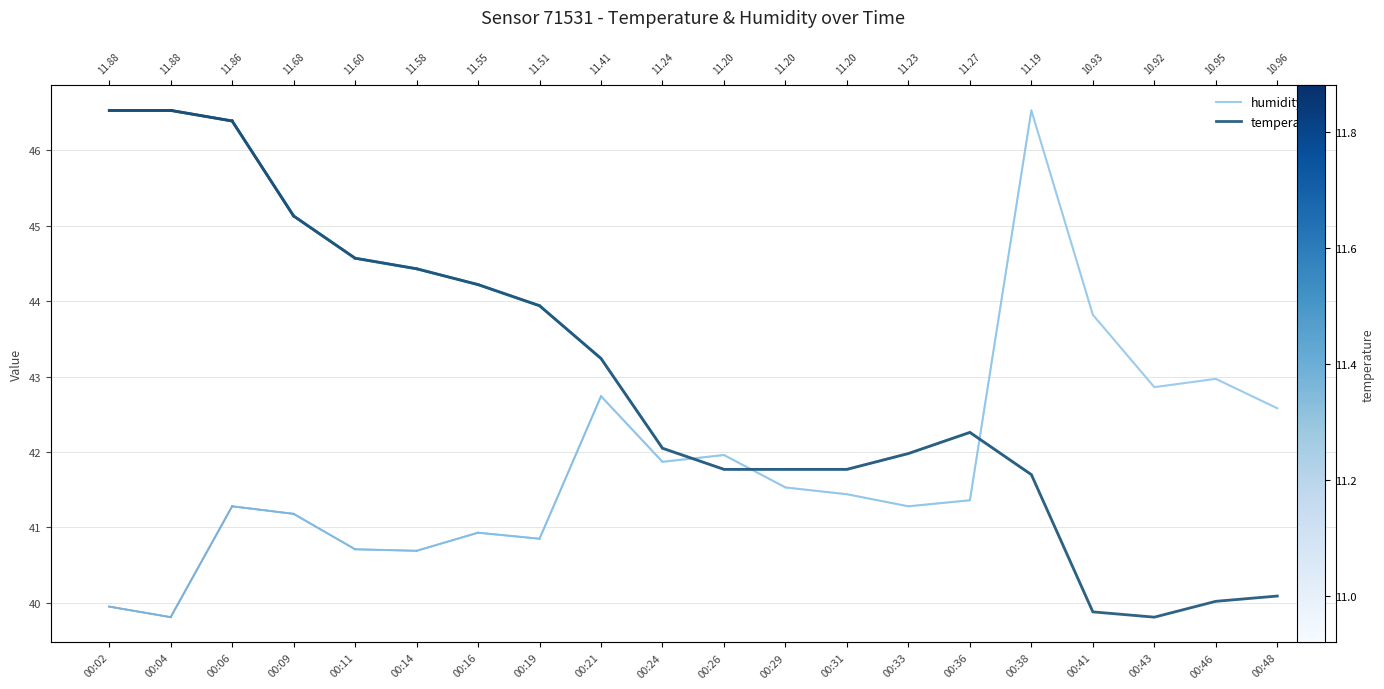

Where is humidity nearest to the value 43?

00:46